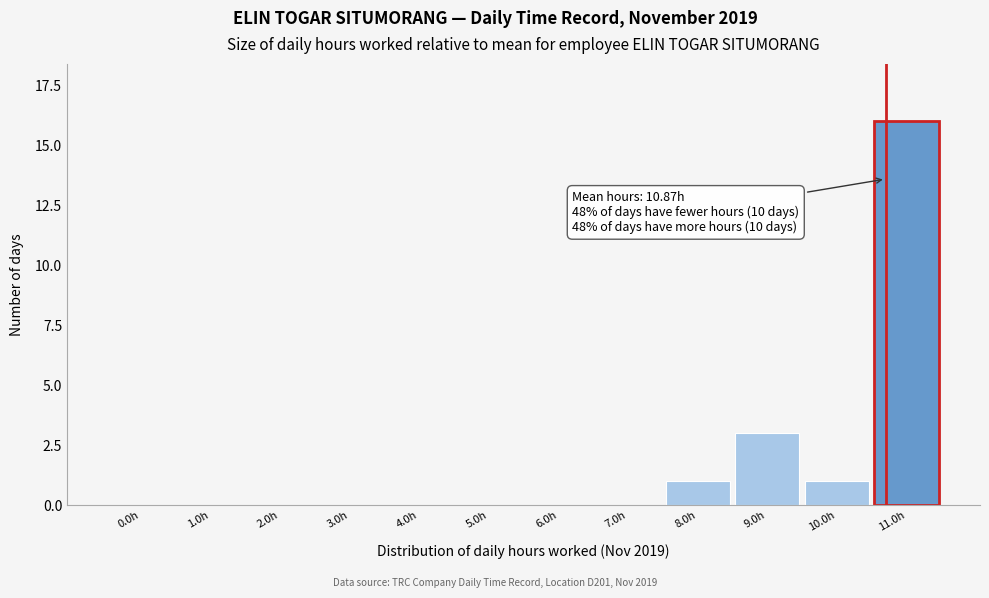

Reading left to right, transcribe all the data shown in this chart.

0.0h=0	1.0h=0	2.0h=0	3.0h=0	4.0h=0	5.0h=0	6.0h=0	7.0h=0	8.0h=1	9.0h=3	10.0h=1	11.0h=16